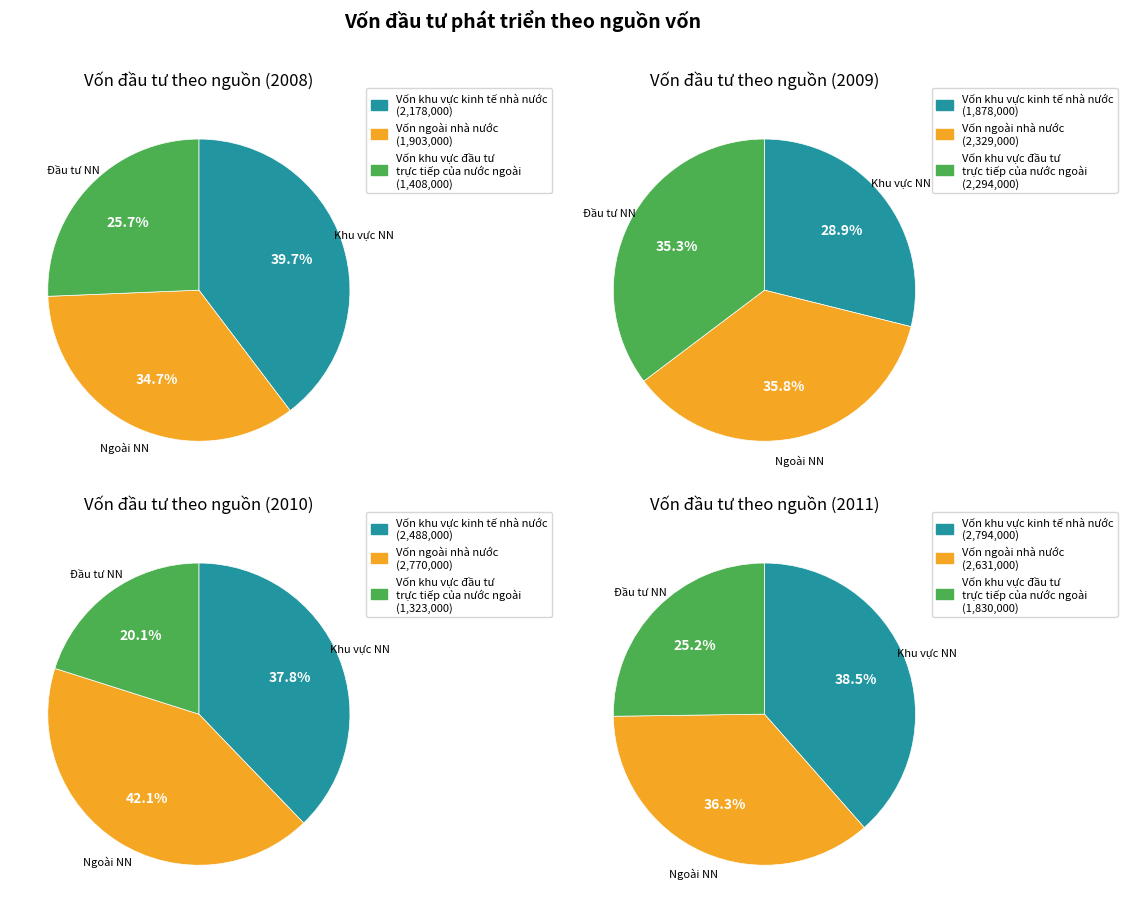

Is it true that Vốn ngoài nhà nước is 53% of the pie?

False